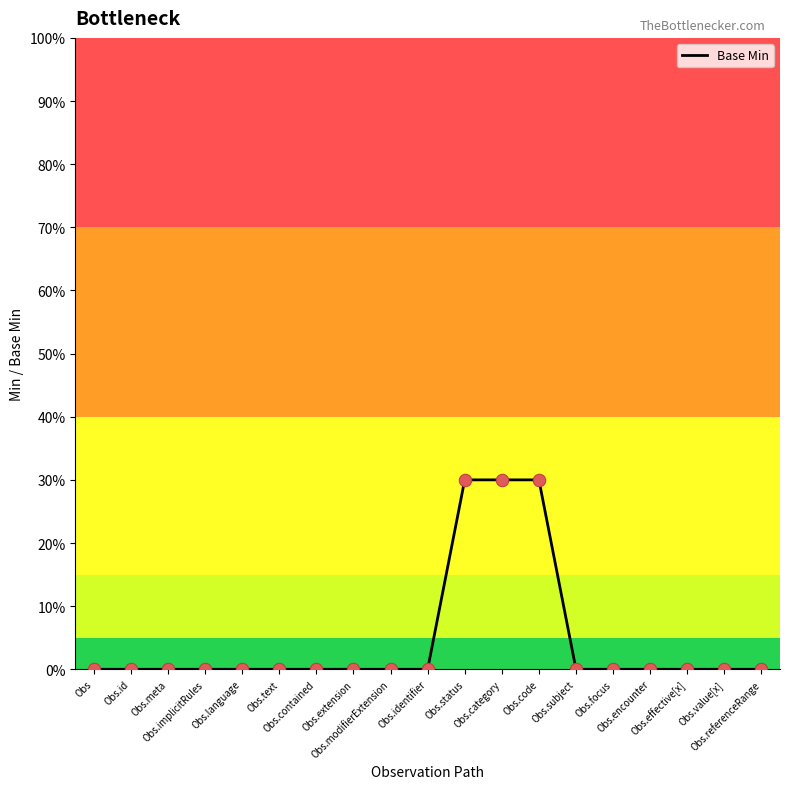

What is the maximum value shown in the chart?

30